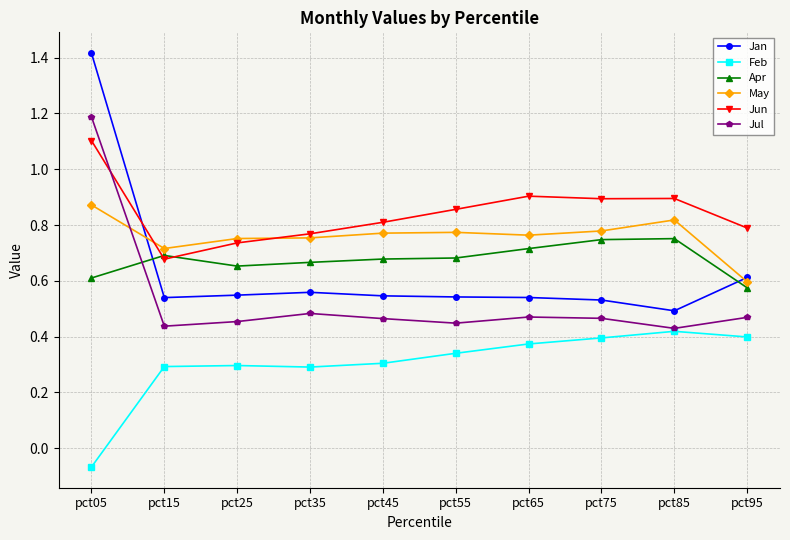

Where is Apr nearest to the value 0?

pct95